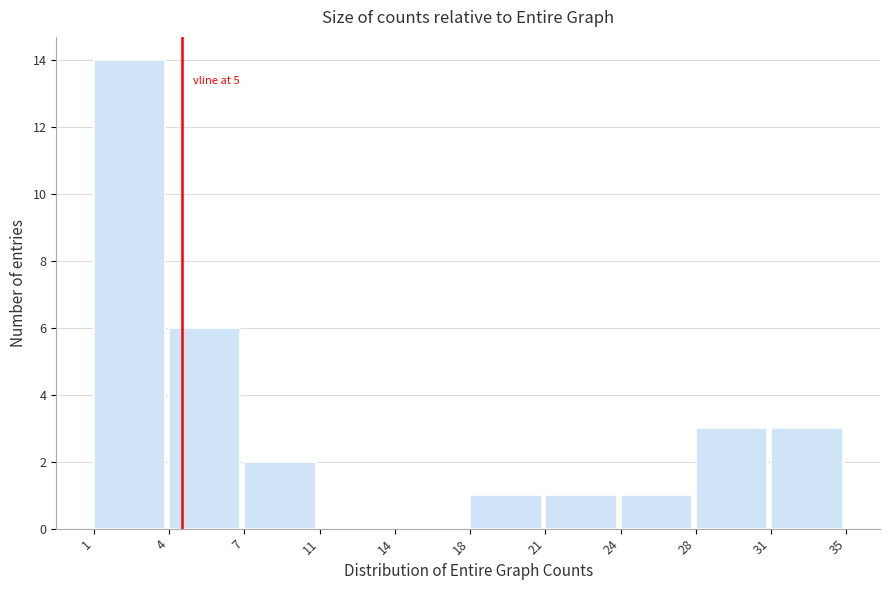

Reading left to right, transcribe all the data shown in this chart.

1=14	4=6	7=2	11=0	14=0	18=1	21=1	24=1	28=3	31=3